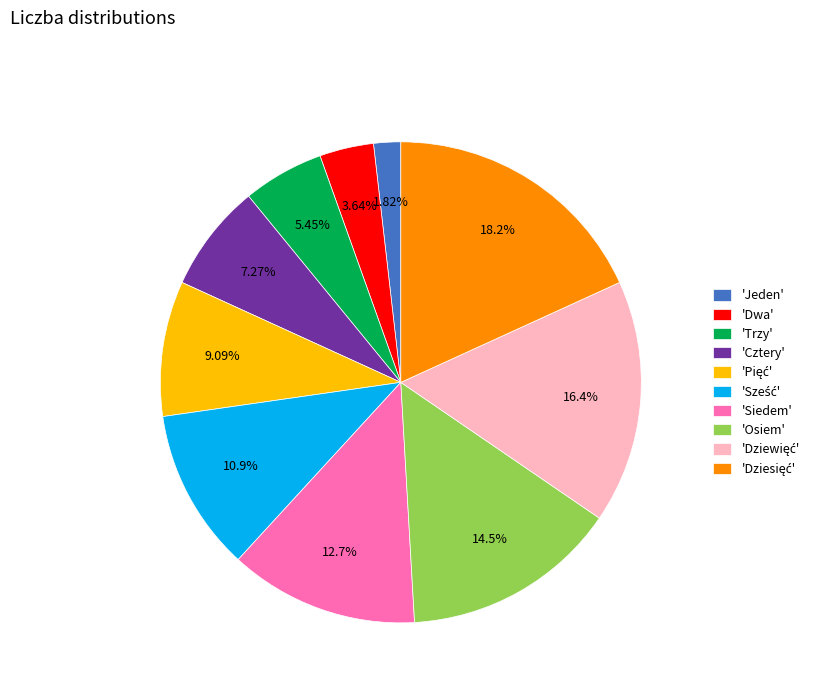

Do 'Jeden' and 'Trzy' together represent more than half of the pie?

No